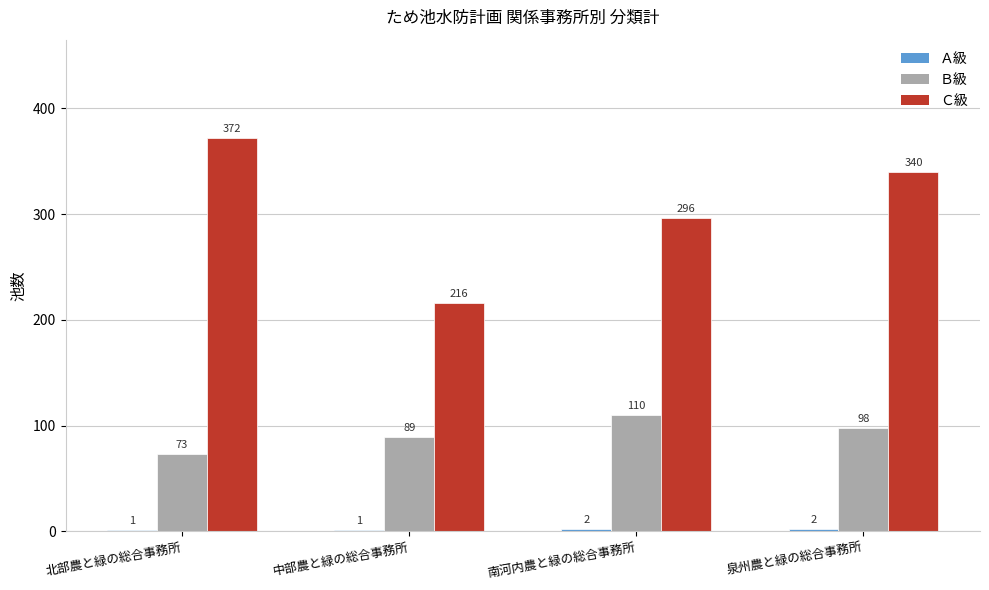

What is the maximum value shown in the chart?

372